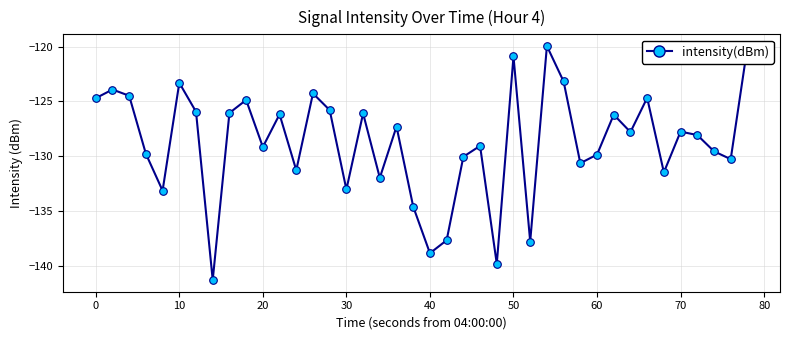

What is the smallest value displayed?

-141.3